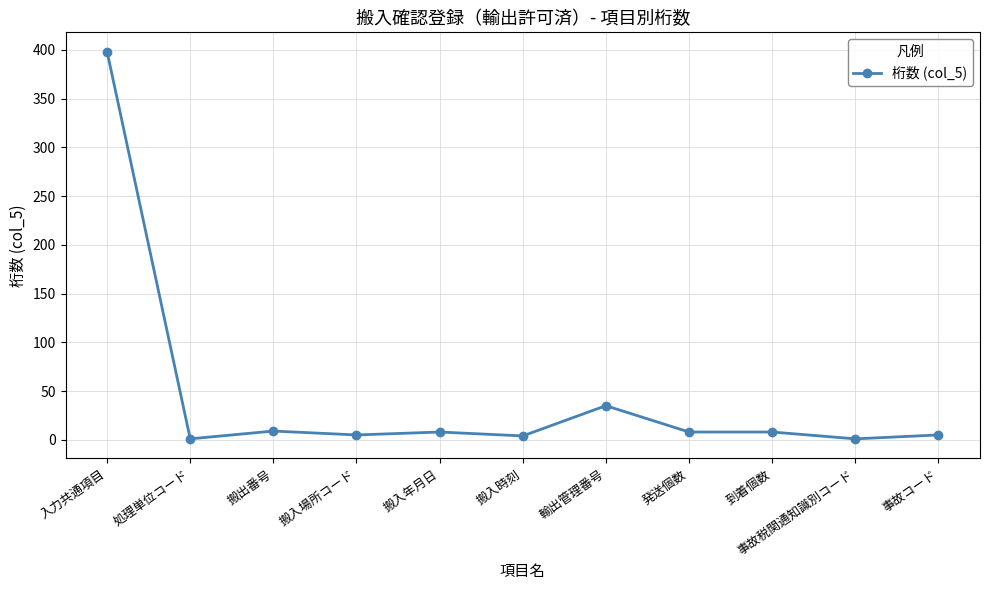

Between 事故税関通知識別コード and 搬入場所コード, which is larger?

搬入場所コード